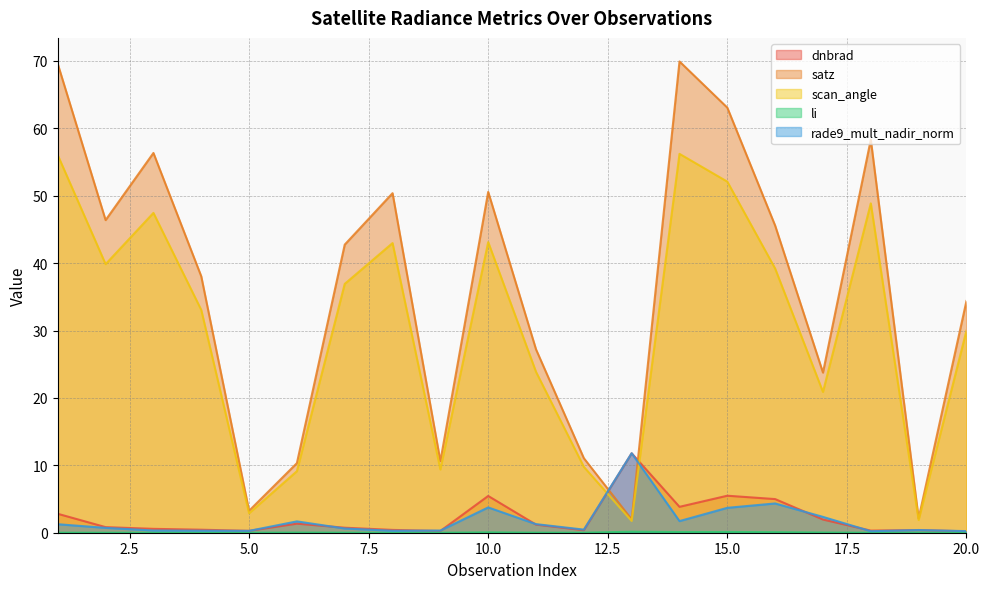

What is the difference between the maximum and second lowest values in the dnbrad series?

11.5